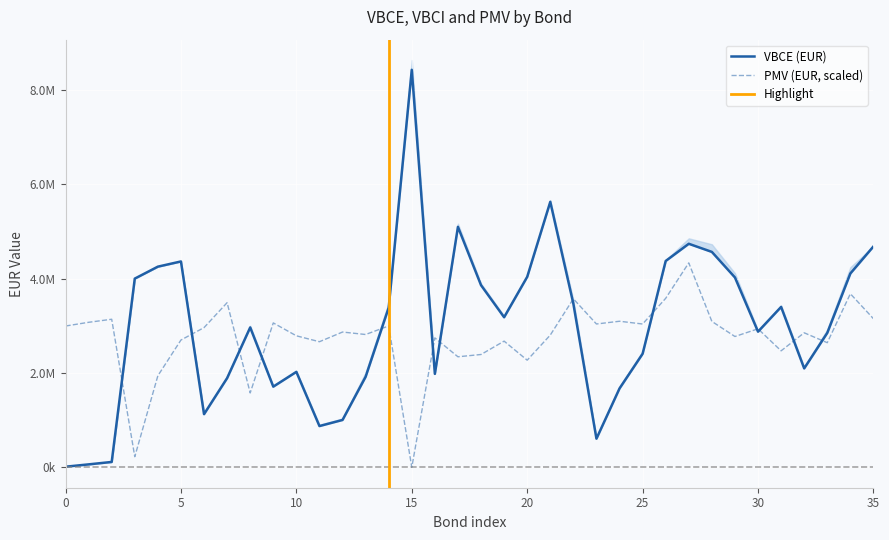

What is the average value of the PMV (EUR) series?

2743051.2